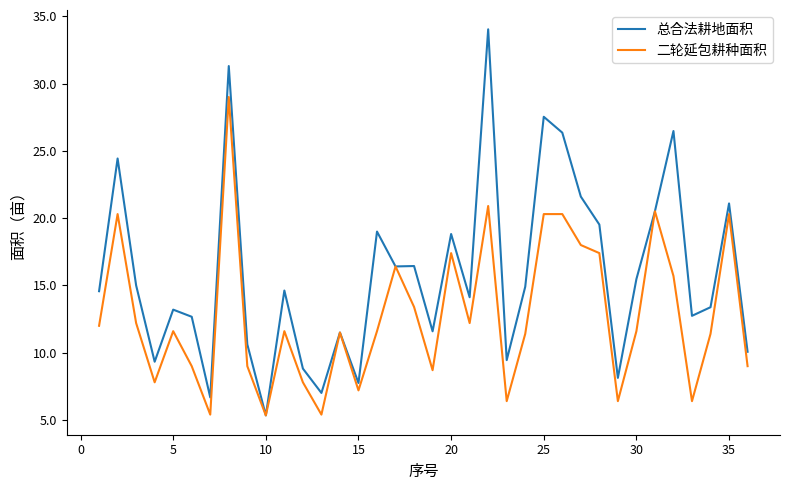

What is the highest value of the 总合法耕地面积 series?

34.0